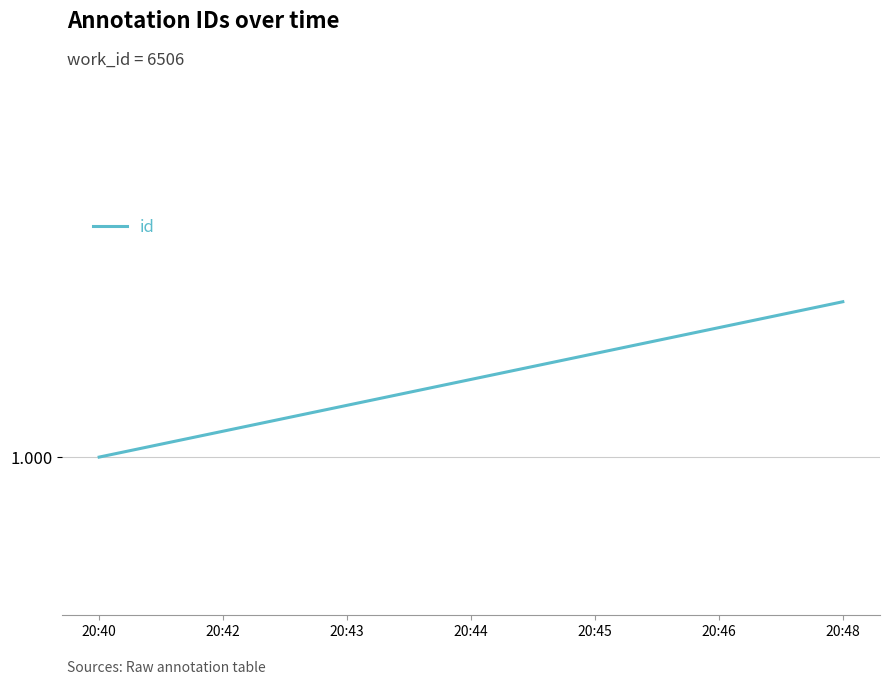

Which category has the lowest value across all series?

20:40